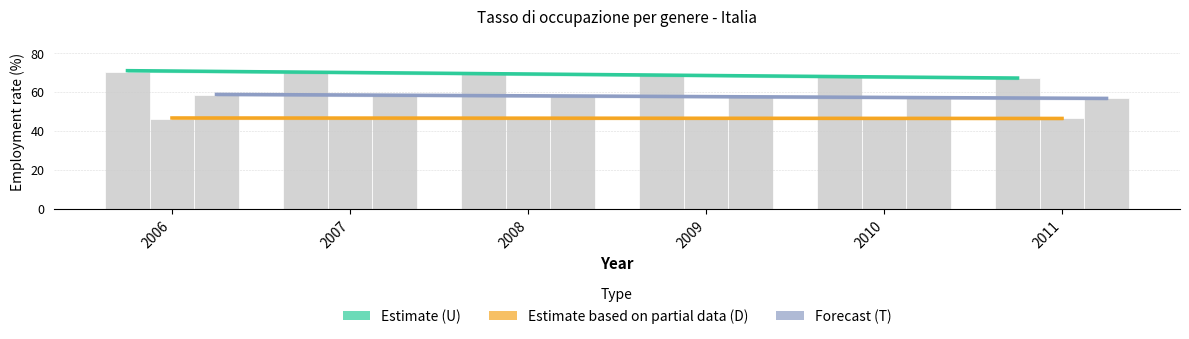

What is the difference between the maximum and minimum values in the Estimate (U) series?

3.8